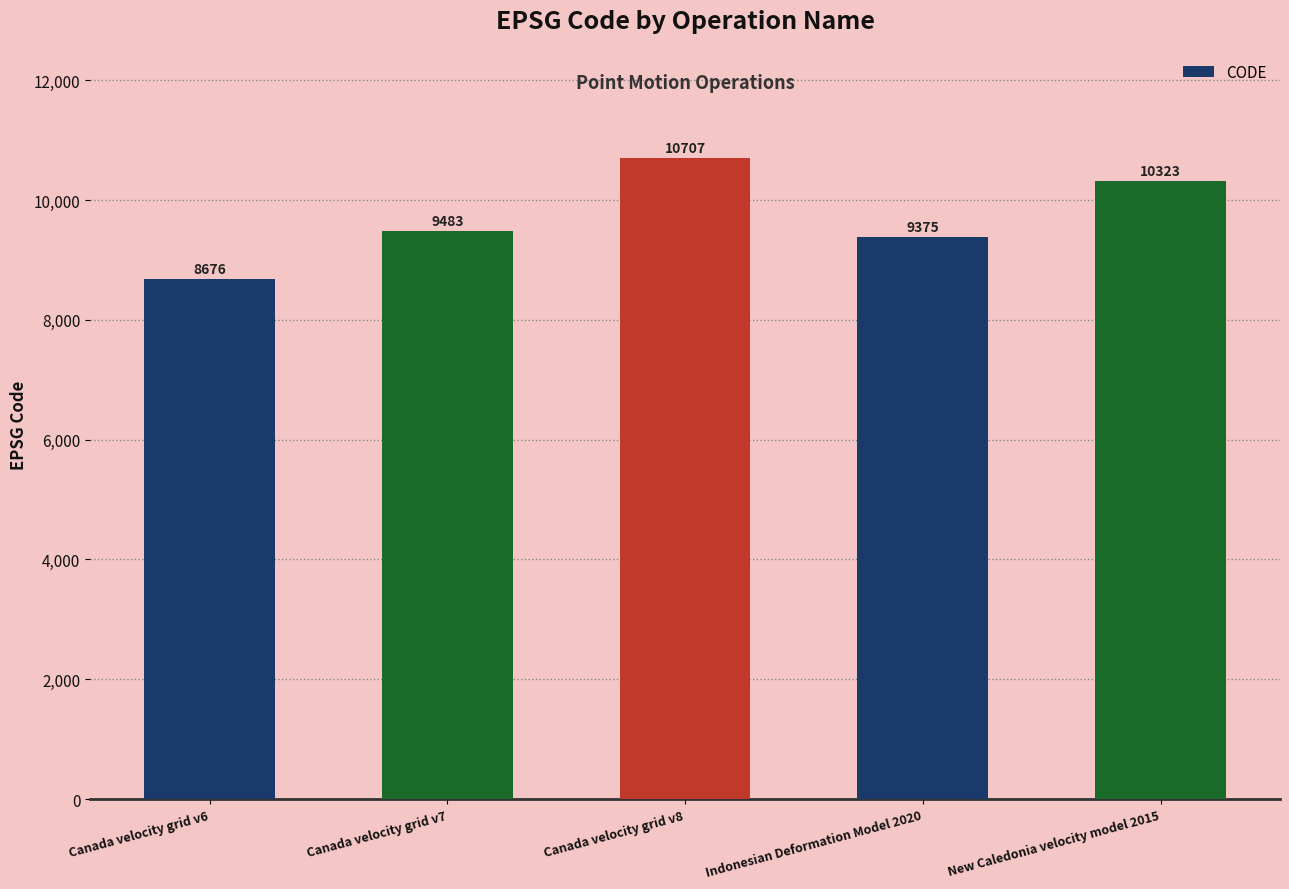

Are the bars grouped side by side (vs. stacked)?

No